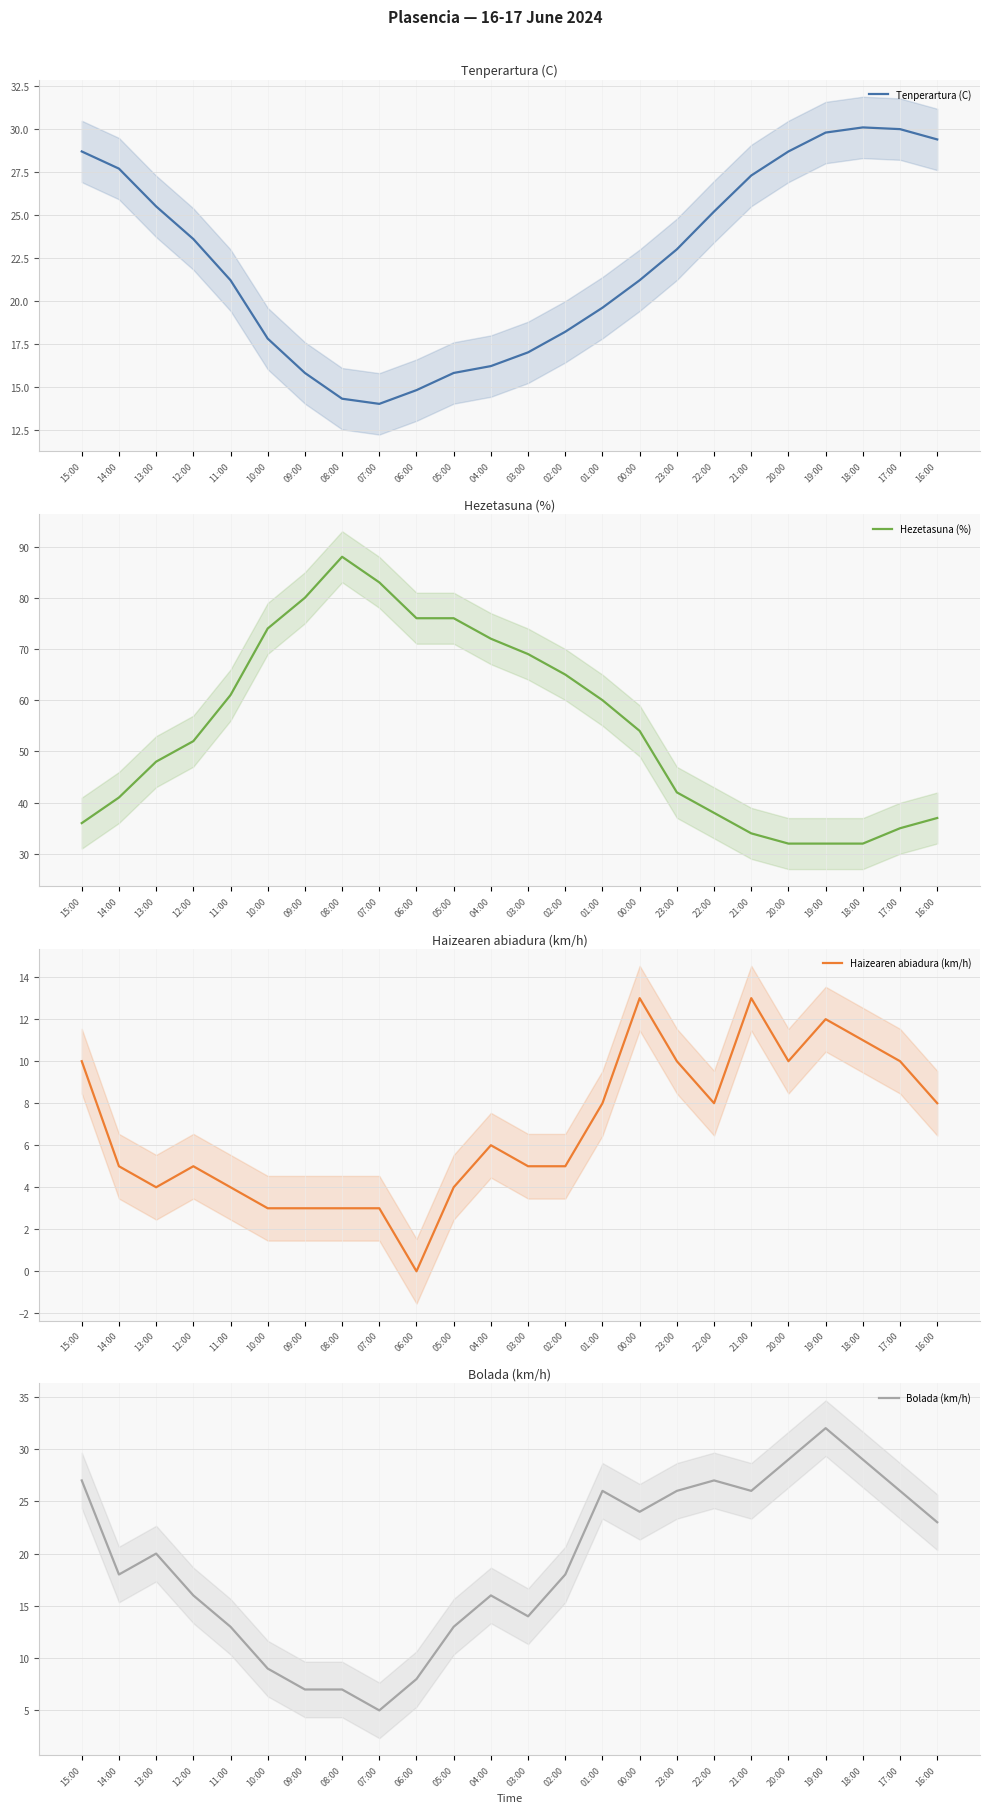

What is the approximate value of Haizearen abiadura (km/h) at 01:00?

8